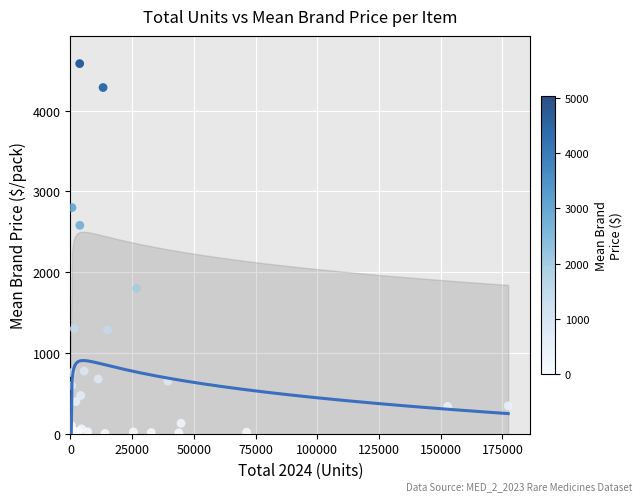

What Y value in the scatter plot is closest to 2291?

2580.0